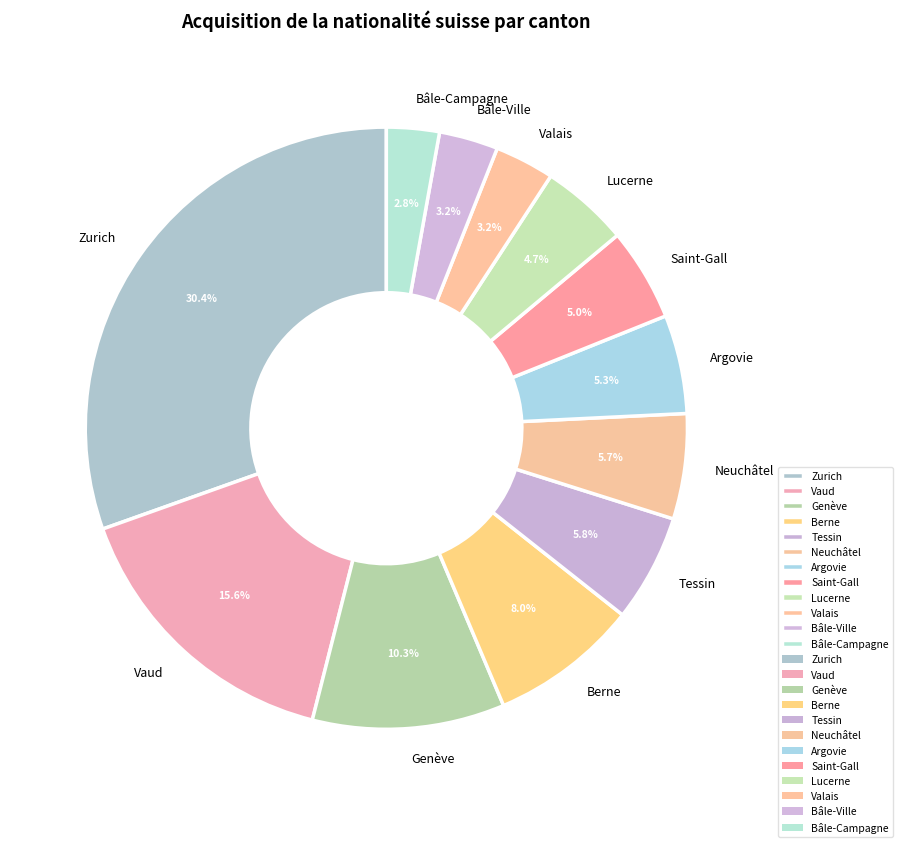

Which has a higher value, Lucerne or Tessin?

Tessin